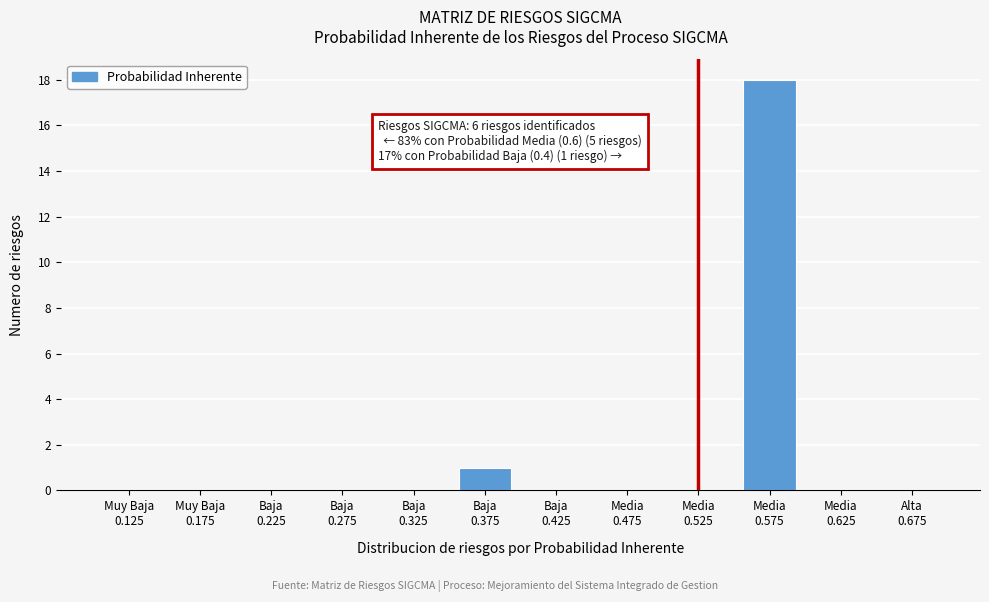

What is the greatest value displayed?

18